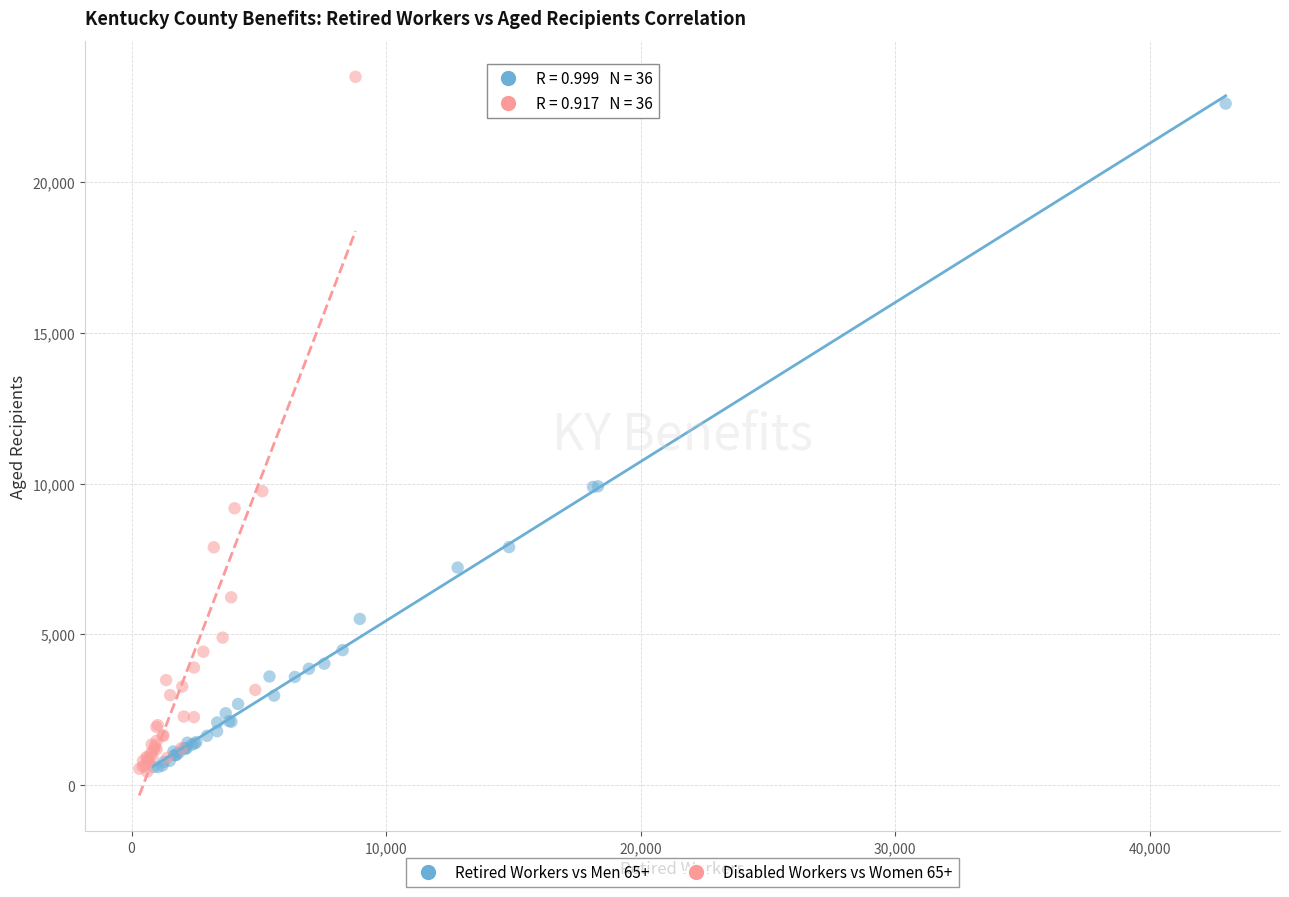

Which series has the widest spread of Y values?

Disabled Workers vs Women 65+